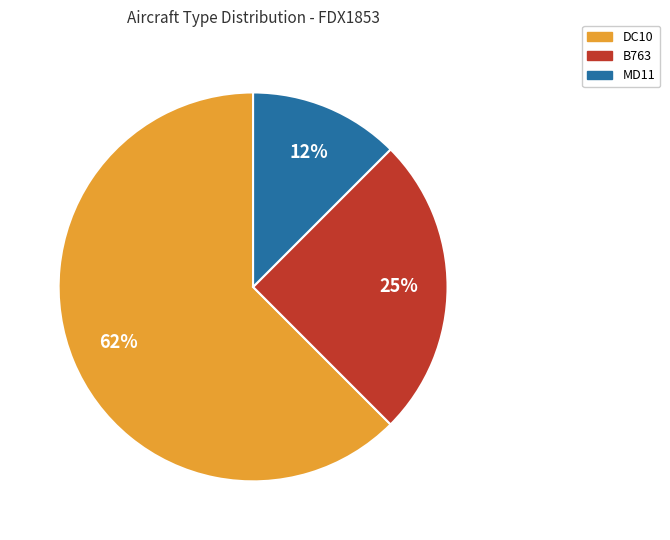

How many segments does this pie chart have?

3